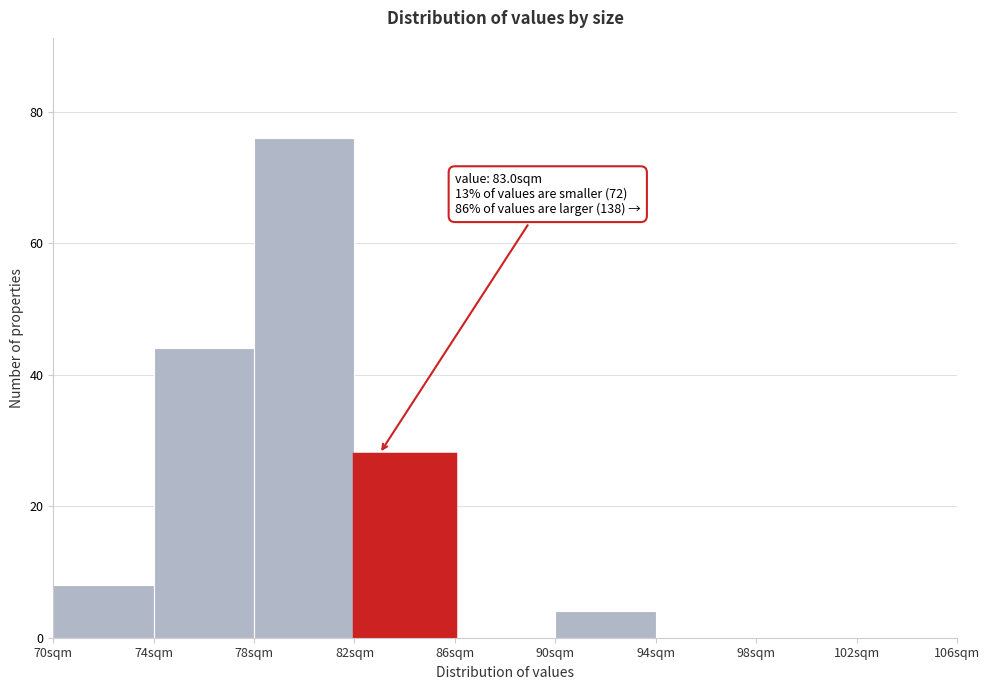

Which range on the x-axis has the tallest bar?

78 to 82